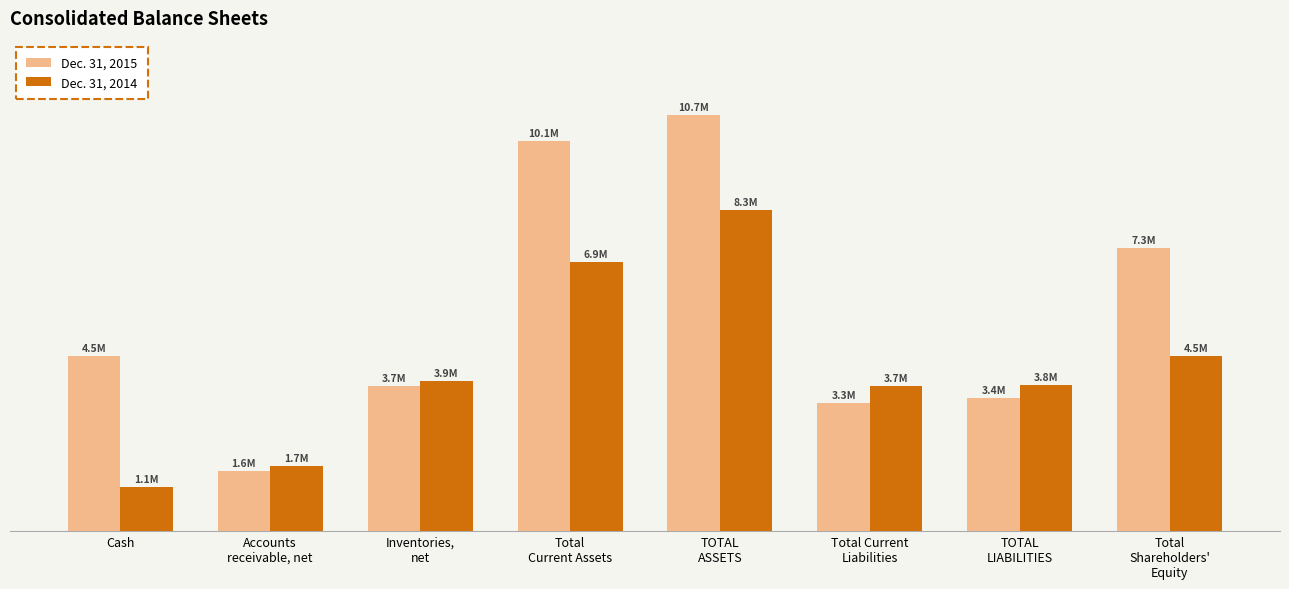

What is the maximum value shown in the chart?

10715426